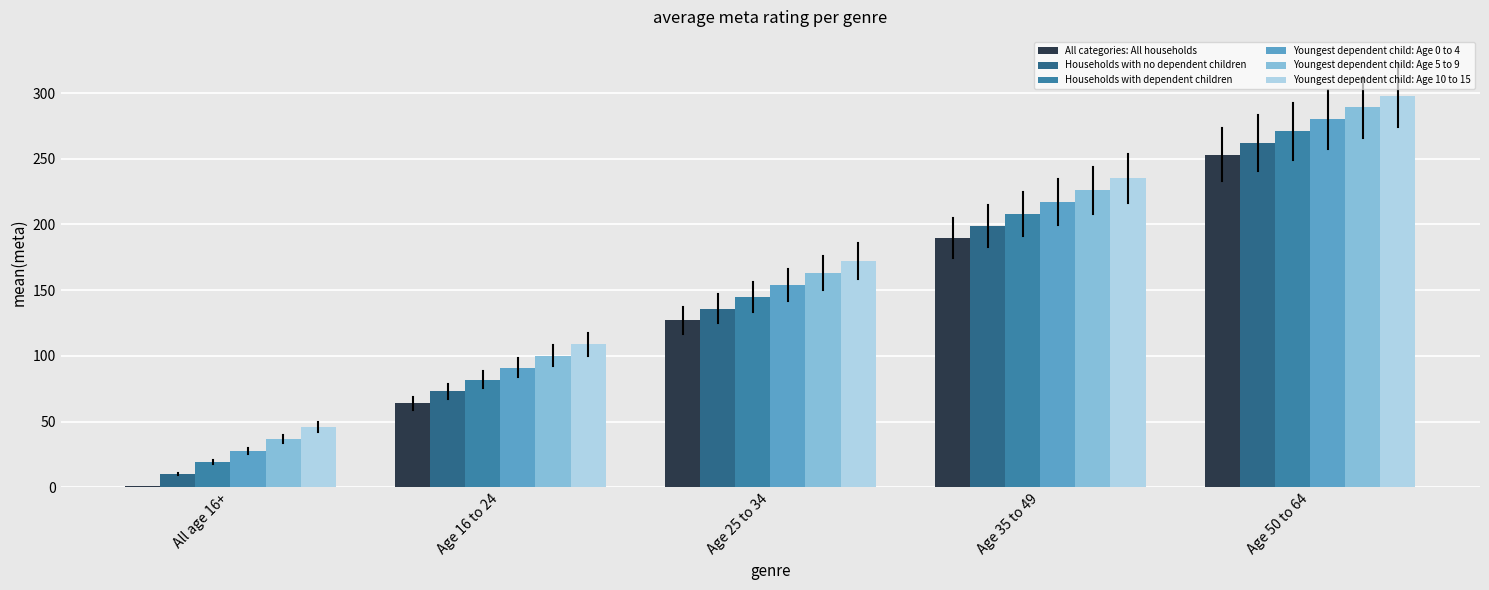

Reading left to right, list all the values displayed in this chart.

All categories: All households: All age 16+=1	Age 16 to 24=64	Age 25 to 34=127	Age 35 to 49=190	Age 50 to 64=253
Households with no dependent children: All age 16+=10	Age 16 to 24=73	Age 25 to 34=136	Age 35 to 49=199	Age 50 to 64=262
Households with dependent children: All age 16+=19	Age 16 to 24=82	Age 25 to 34=145	Age 35 to 49=208	Age 50 to 64=271
Youngest dependent child: Age 0 to 4: All age 16+=28	Age 16 to 24=91	Age 25 to 34=154	Age 35 to 49=217	Age 50 to 64=280
Youngest dependent child: Age 5 to 9: All age 16+=37	Age 16 to 24=100	Age 25 to 34=163	Age 35 to 49=226	Age 50 to 64=289
Youngest dependent child: Age 10 to 15: All age 16+=46	Age 16 to 24=109	Age 25 to 34=172	Age 35 to 49=235	Age 50 to 64=298